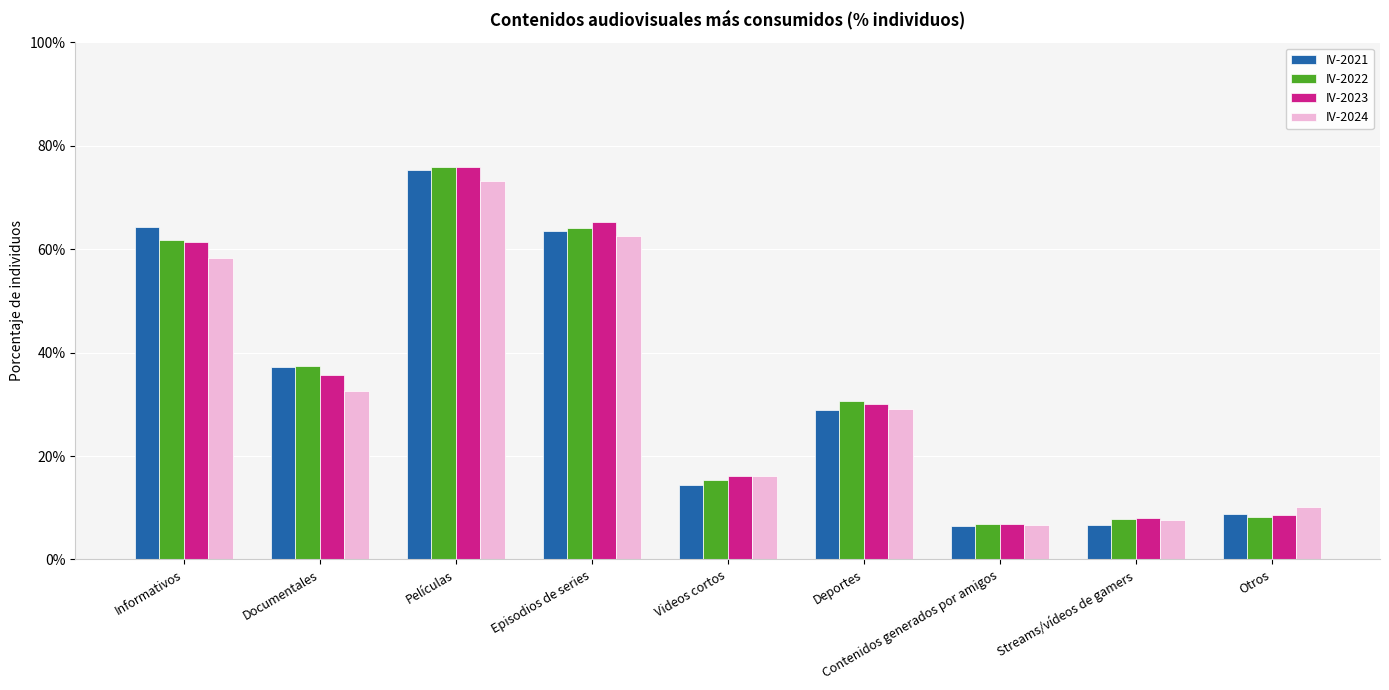

Which series has the widest spread of values?

IV-2023